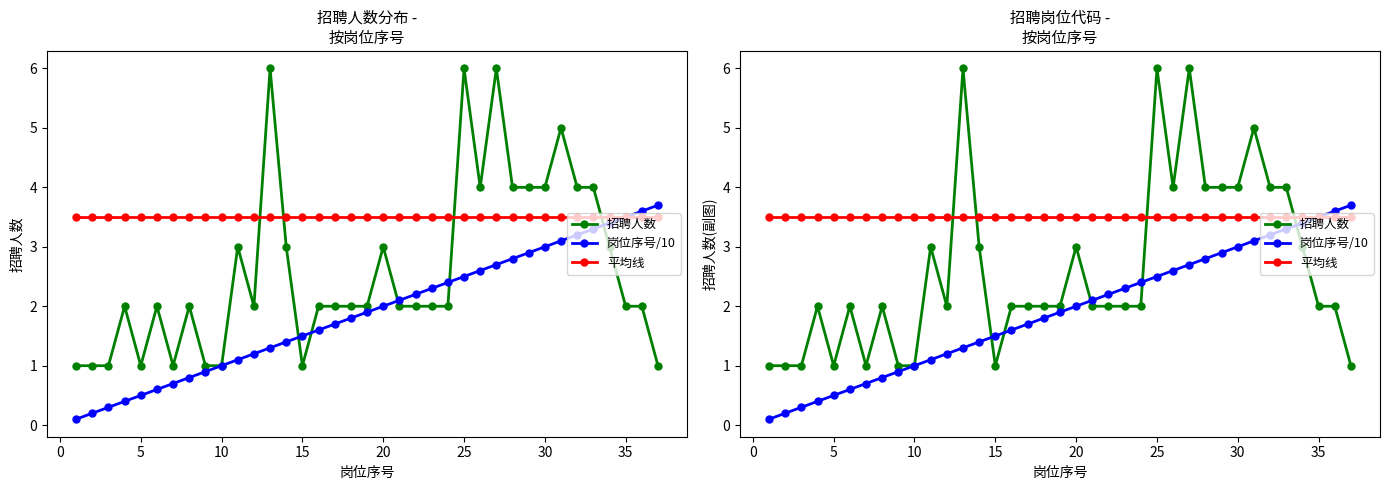

What is the highest value of the 招聘人数 series?

6.0